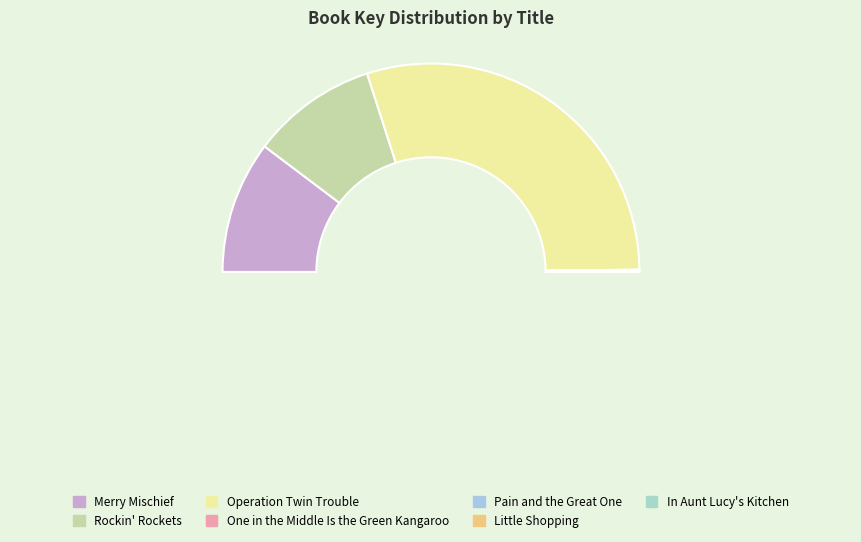

Does Operation Twin Trouble account for over 50% of the chart?

Yes